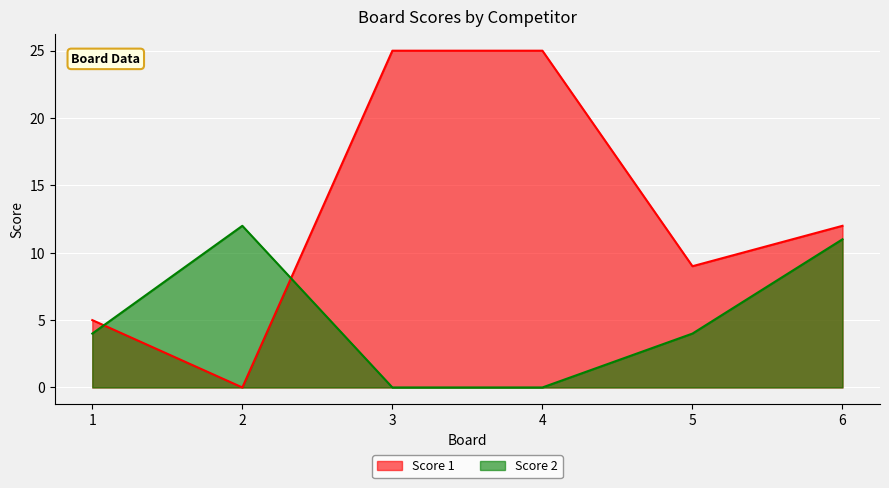

Which series ends up on top after the final intersection of Score 1 and Score 2?

Score 1